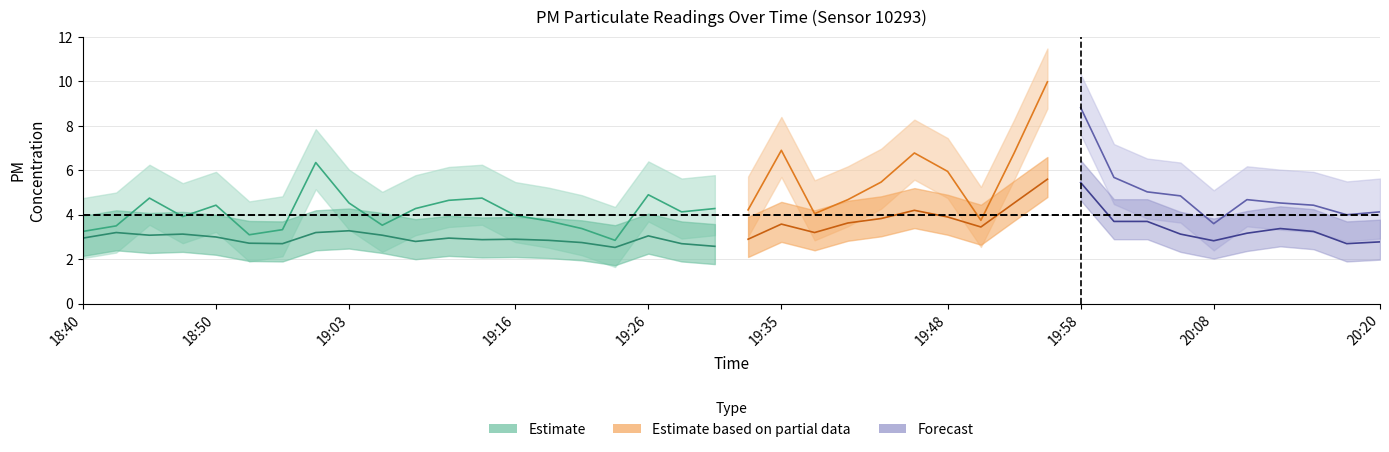

The P1 series shows 7.4 at 19:26. True or false?

False